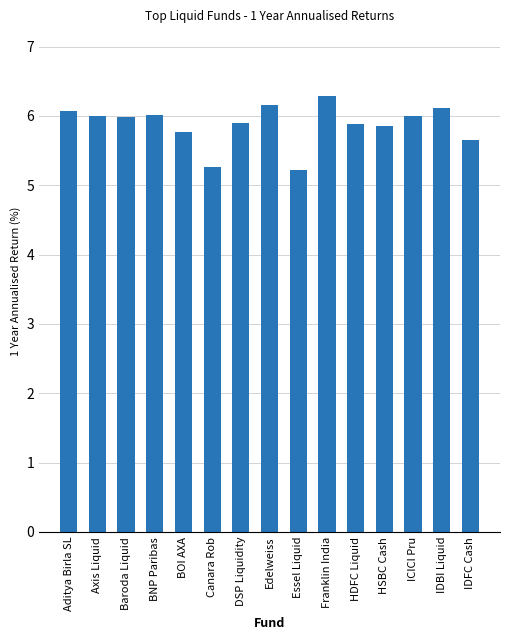

Read the value at IDBI Liquid.

6.1